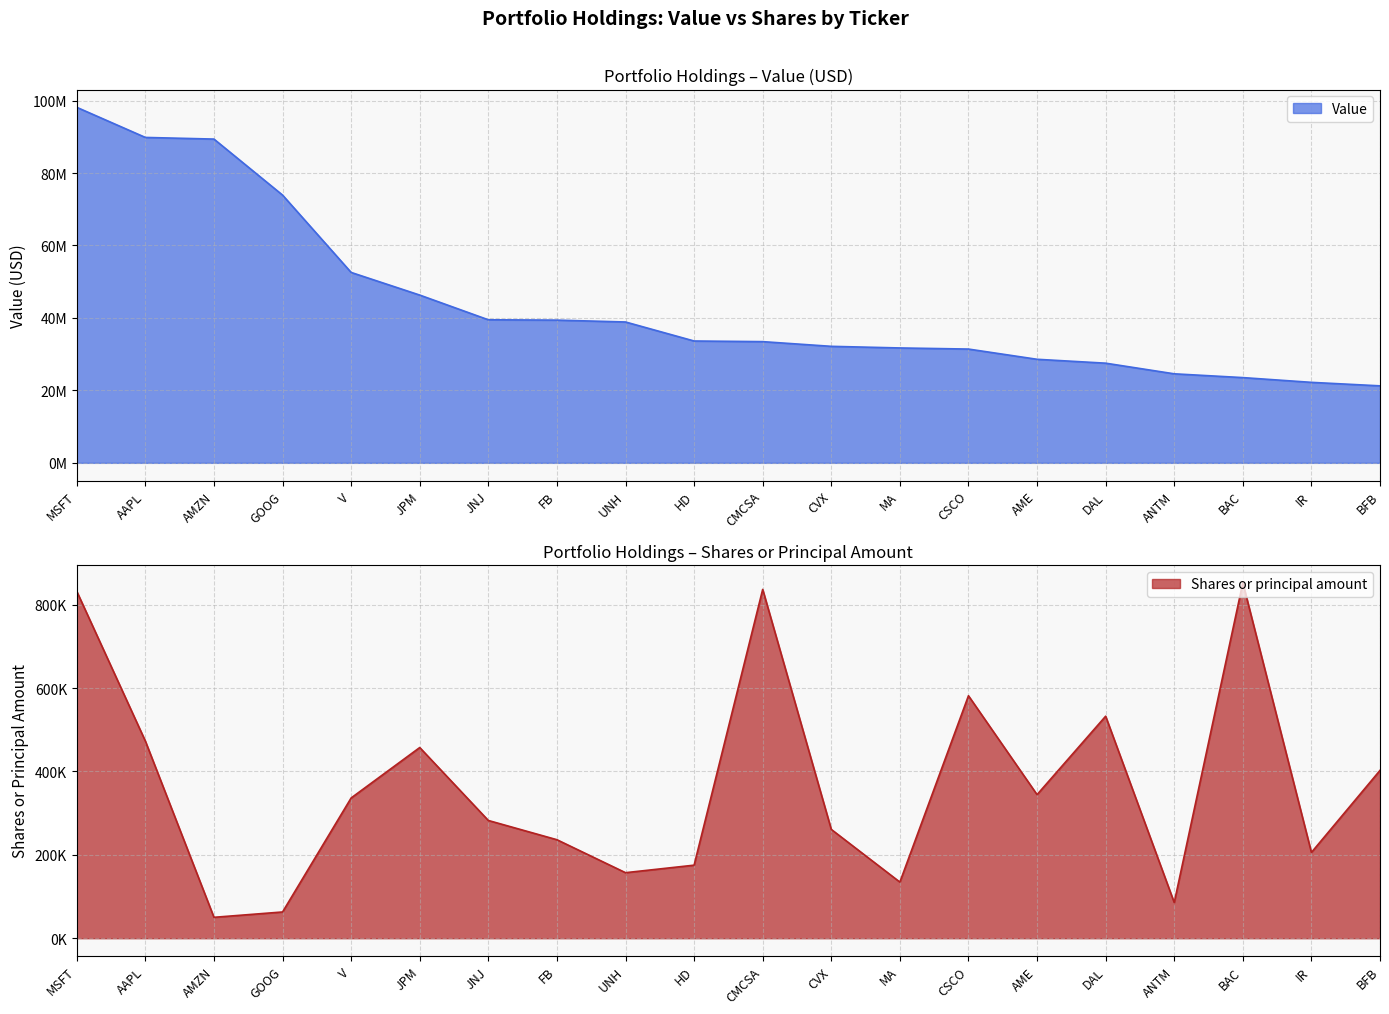

True or false: Shares or principal amount and Value intersect in this chart.

False